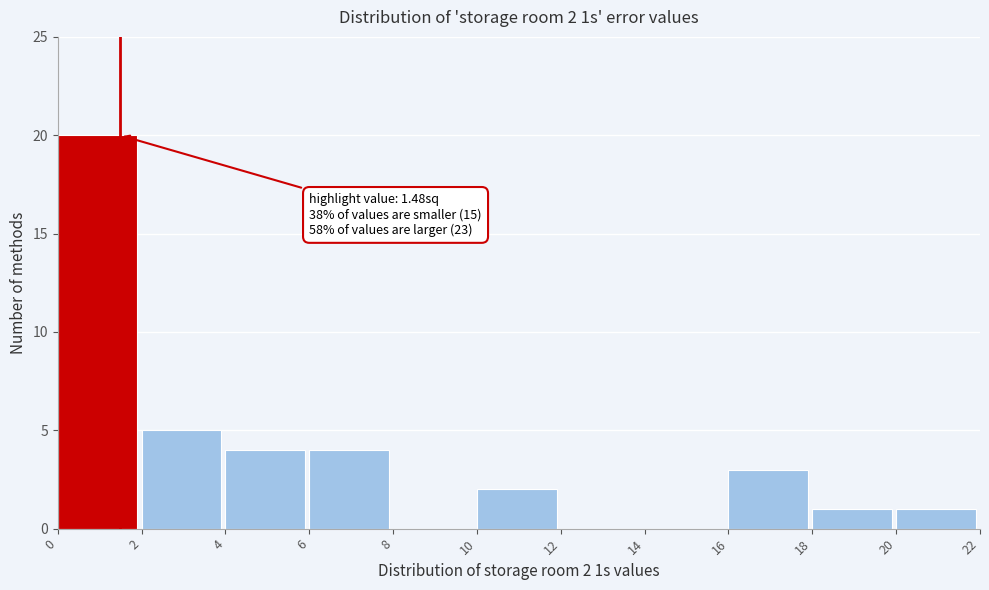

Over which range of the x-axis is the bar tallest?

0 to 2